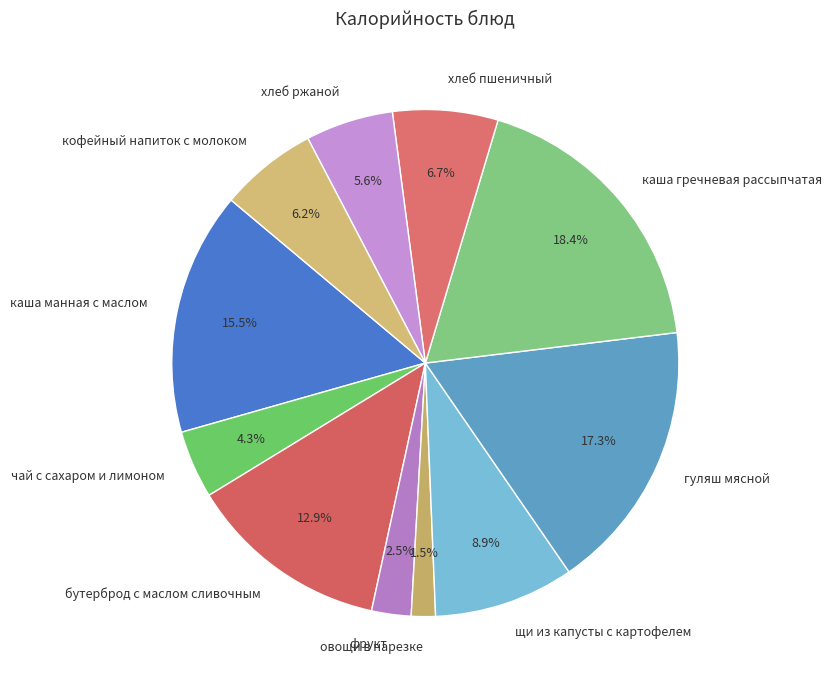

Is there any slice that represents more than half of the pie?

No